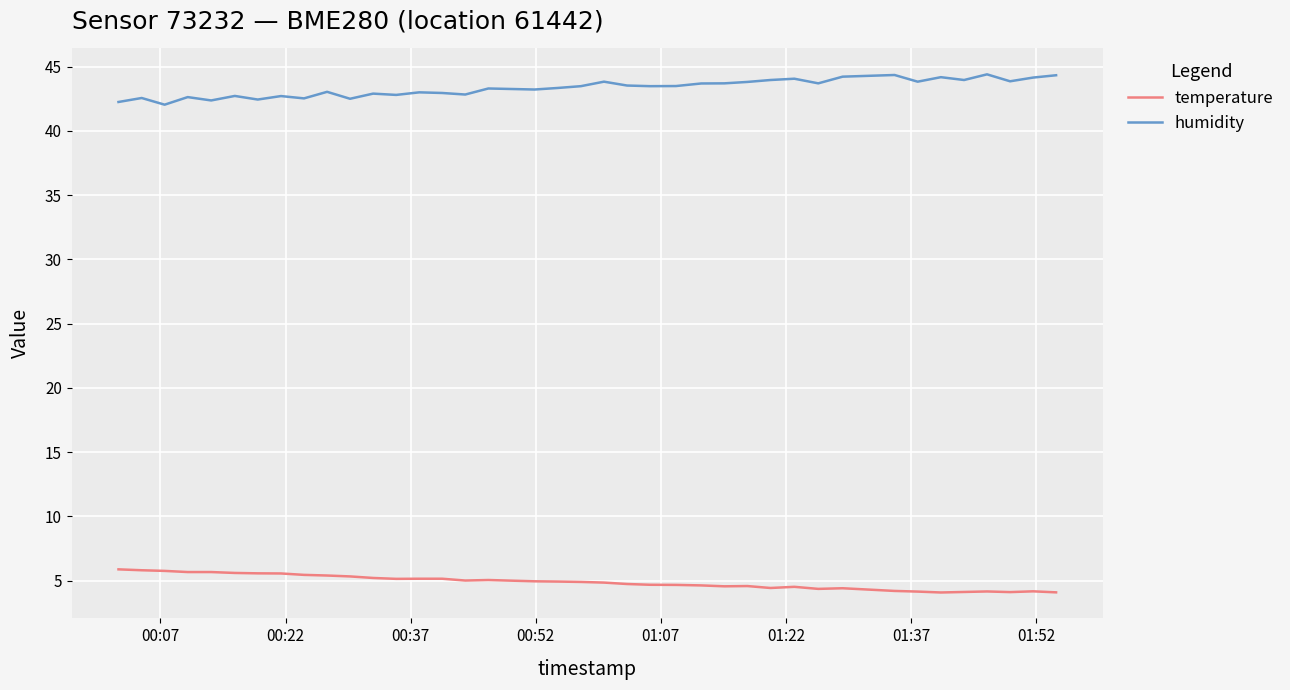

True or false: temperature and humidity intersect in this chart.

False